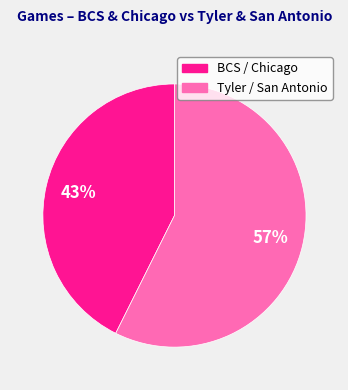

How many slices are in this pie chart?

2